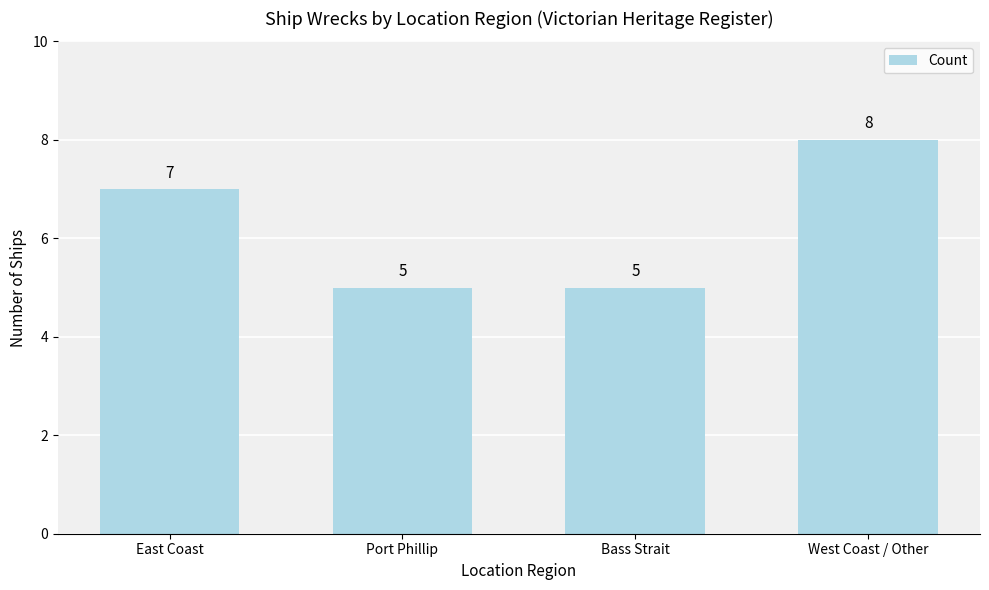

What is the difference between the values at West Coast / Other and Bass Strait?

3